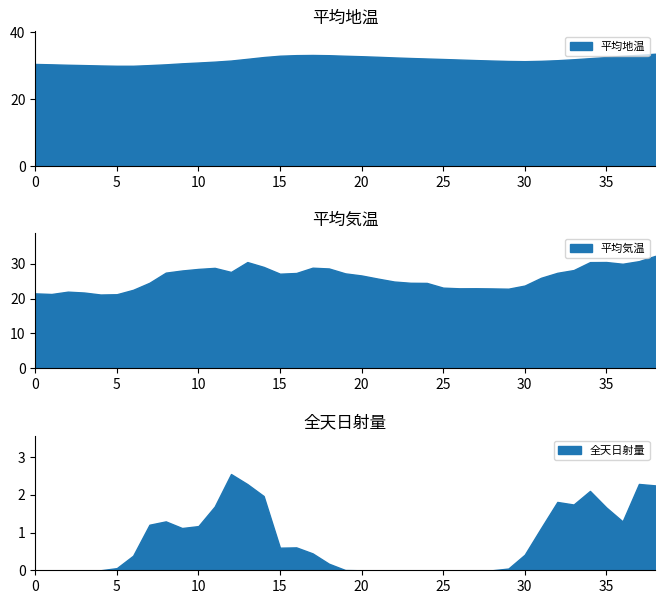

Which label corresponds to the largest value in the chart?

38